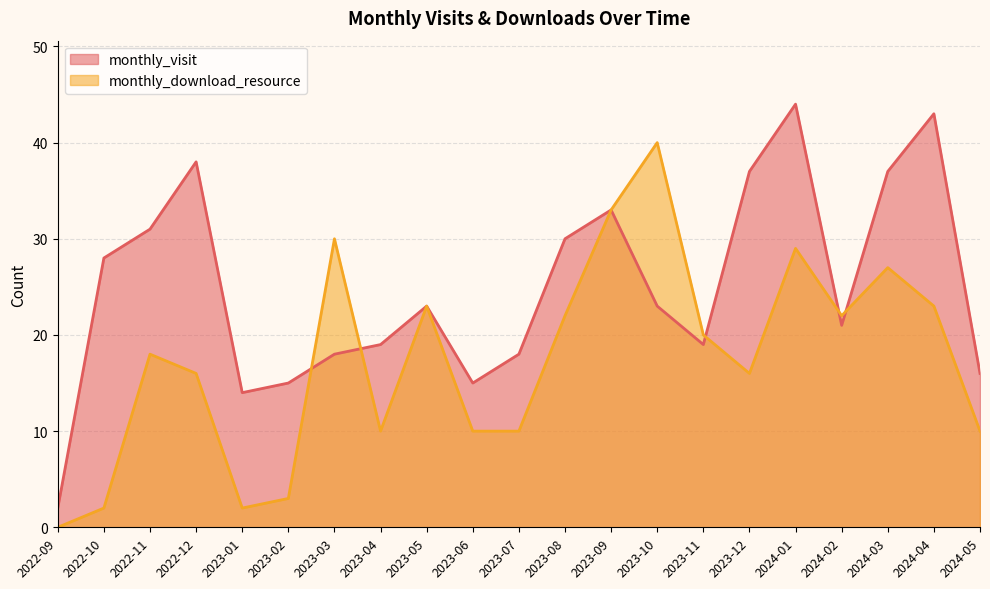

How many values in the monthly_download_resource series exceed 18?

10